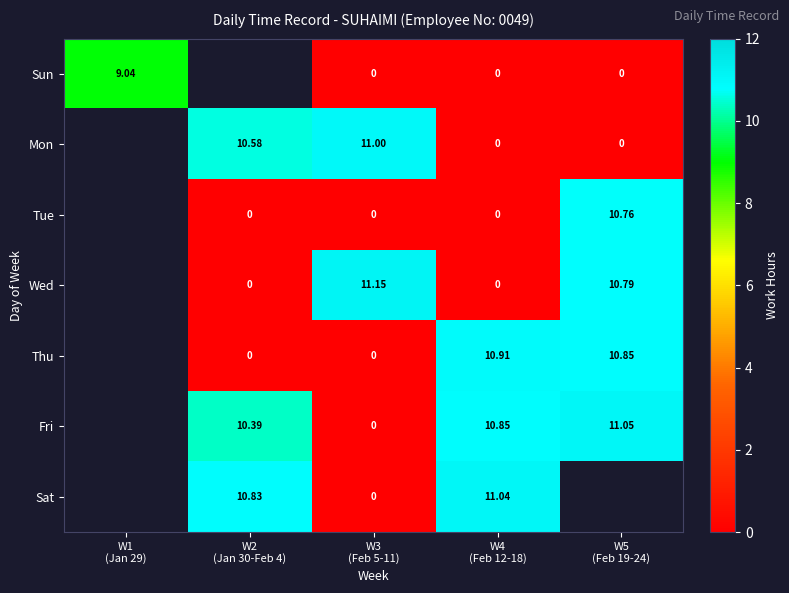

Which category has the lowest value across all series?

W3
(Feb 5-11)